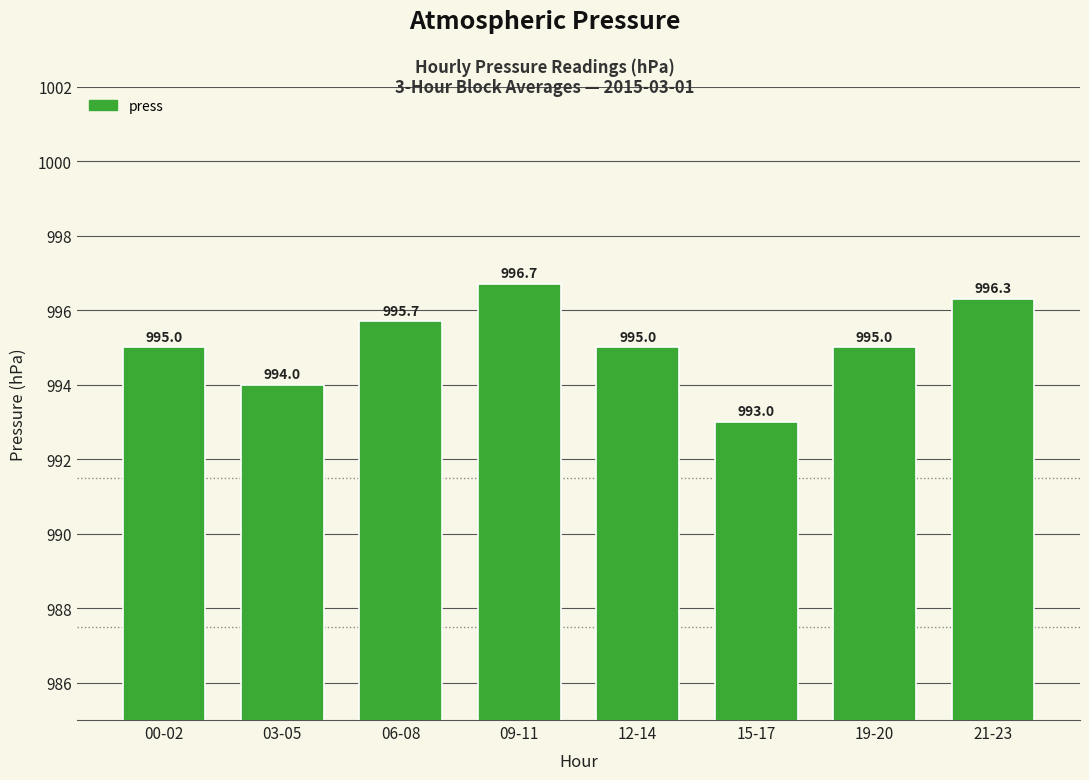

What is the label of the 2nd bar from the left?

03-05